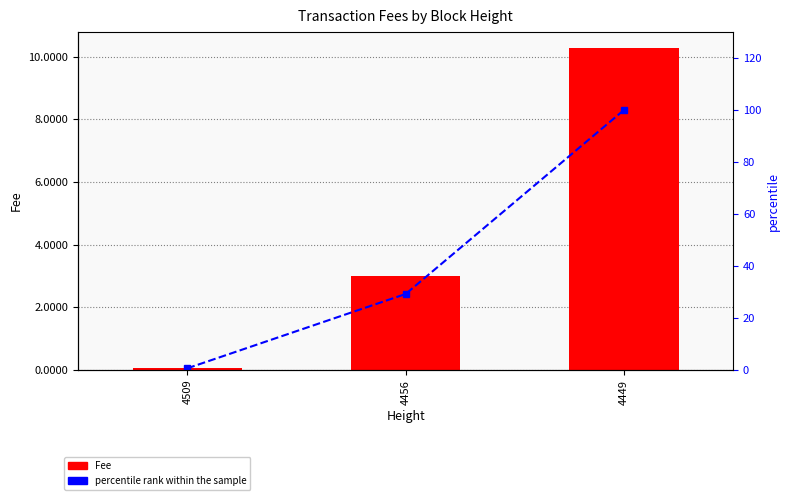

How many values in the Fee series exceed 2?

2